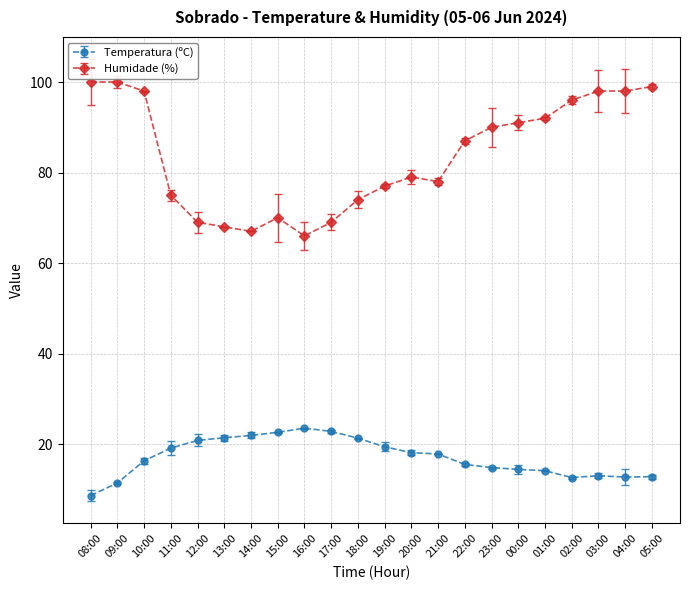

What is the sum of the Temperatura (ºC) values at 04:00 and 05:00?

25.5